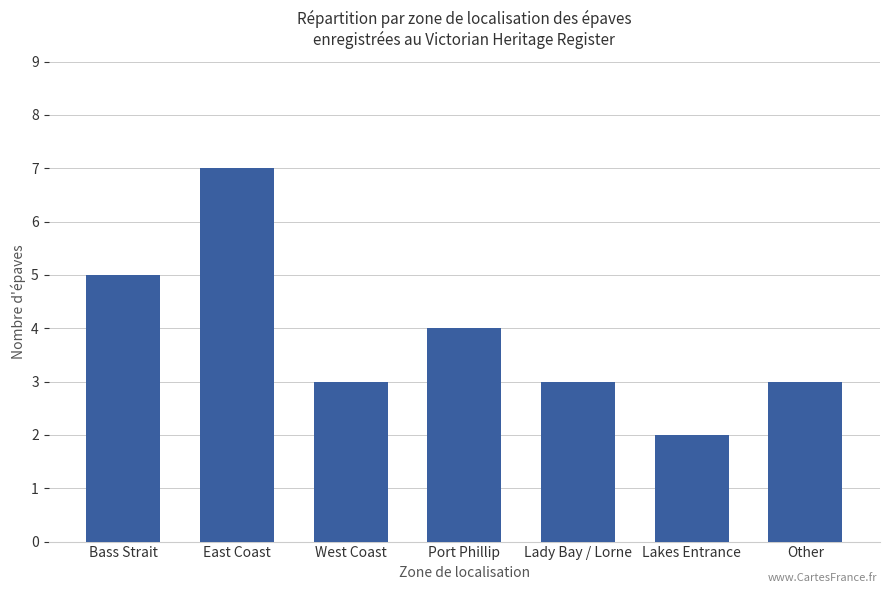

What is the label of the 5th bar from the right?

West Coast